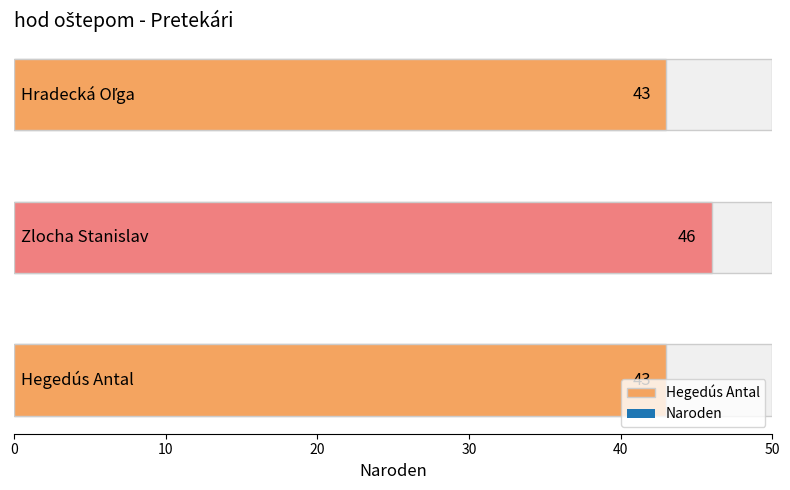

Are the bars grouped side by side (vs. stacked)?

No